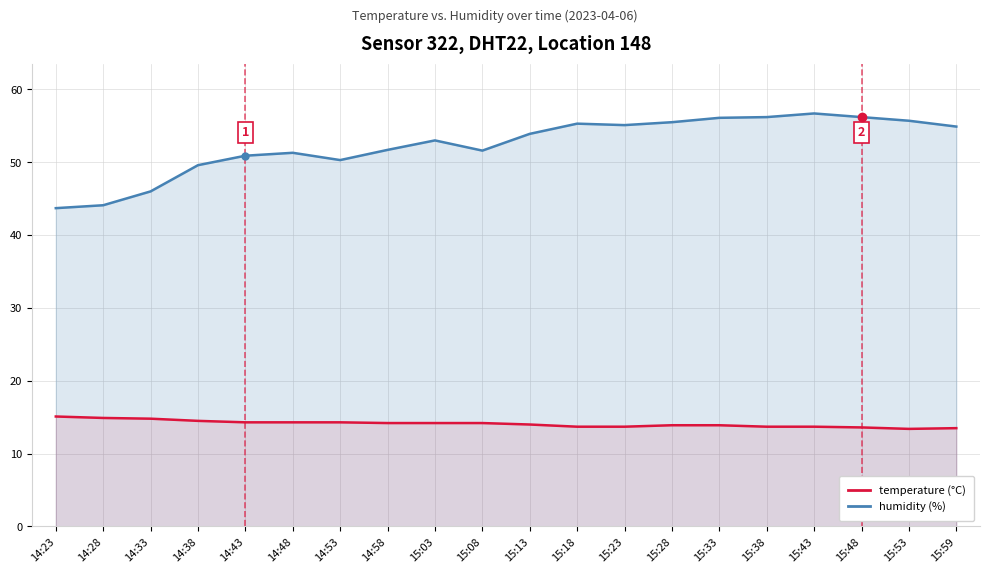

What is the approximate value of humidity at 15:18?

55.3